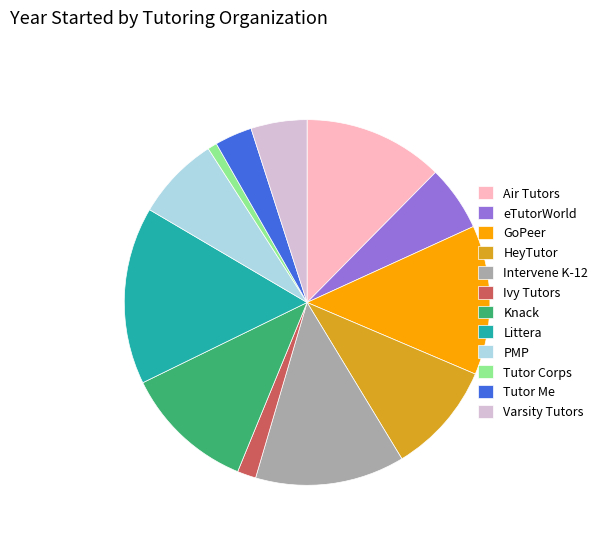

True or false: Littera accounts for 21% of the total.

False